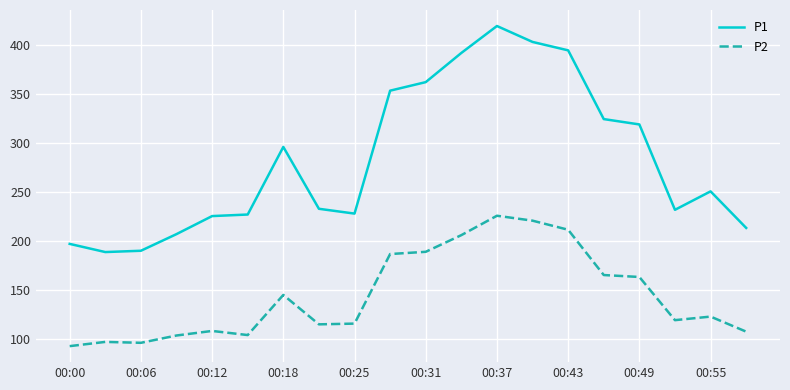

What is the difference between the maximum and minimum values in the P2 series?

133.4